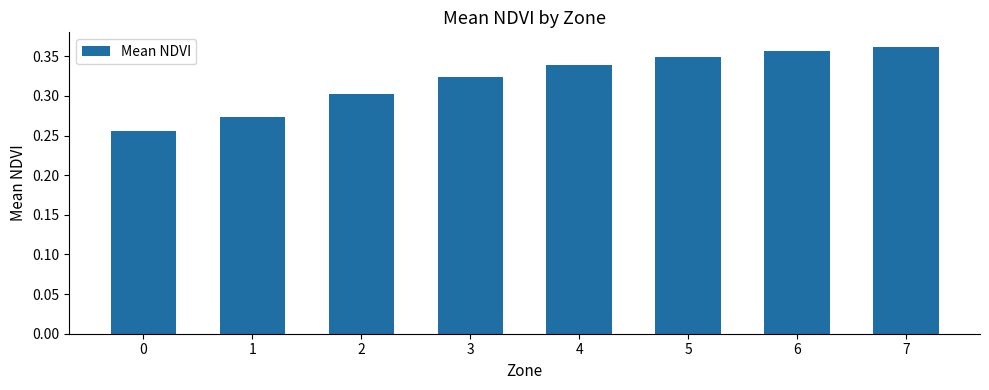

List the labels in order of value, largest first.

7, 6, 5, 4, 3, 2, 1, 0